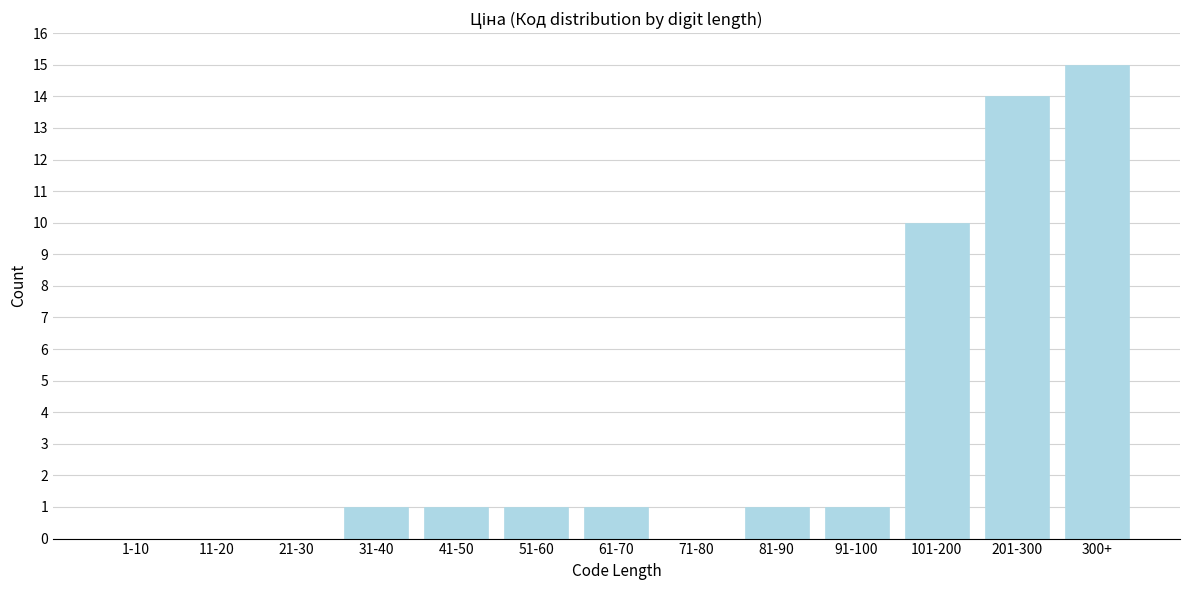

Reading left to right, extract all data points from this chart.

1-10=0	11-20=0	21-30=0	31-40=1	41-50=1	51-60=1	61-70=1	71-80=0	81-90=1	91-100=1	101-200=10	201-300=14	300+=15